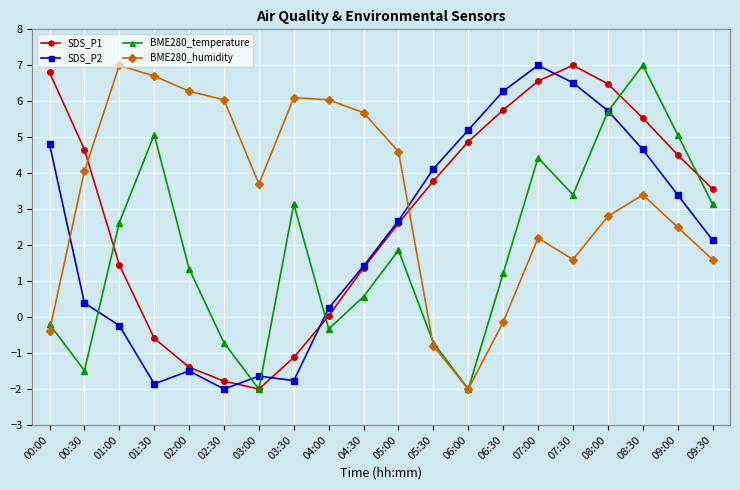

What is the label of the 7th point from the left?

03:00